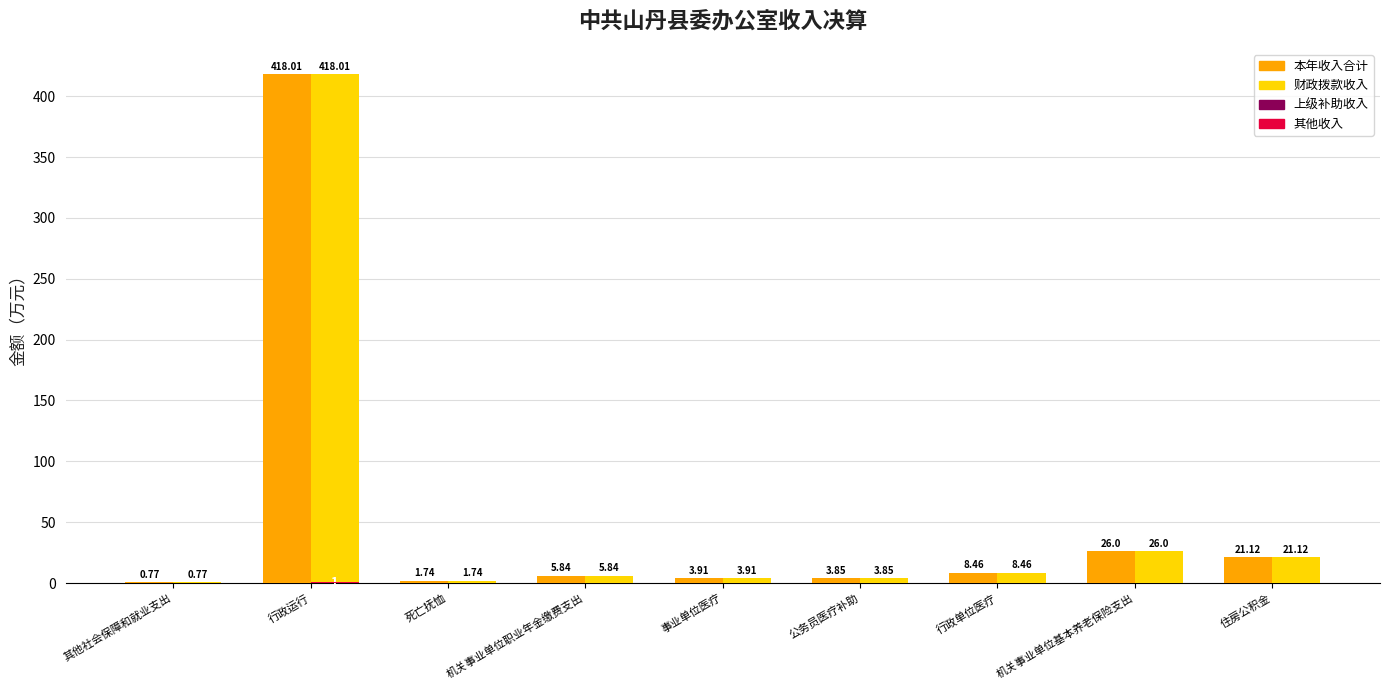

Are the bars horizontal?

No